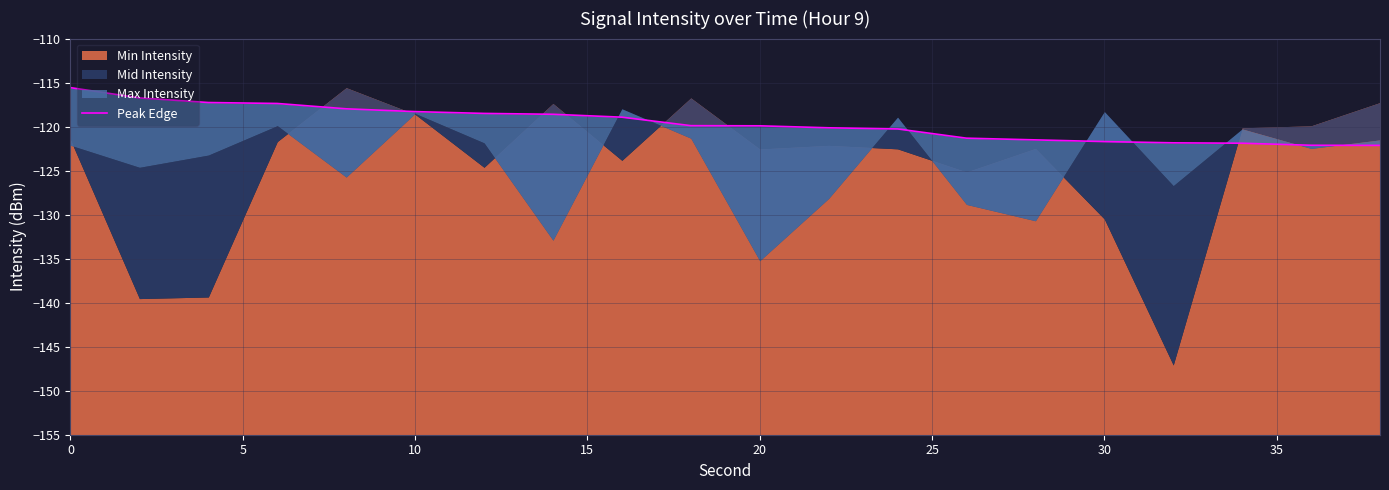

What is the sum of the values at 10 and 18?

-242.0